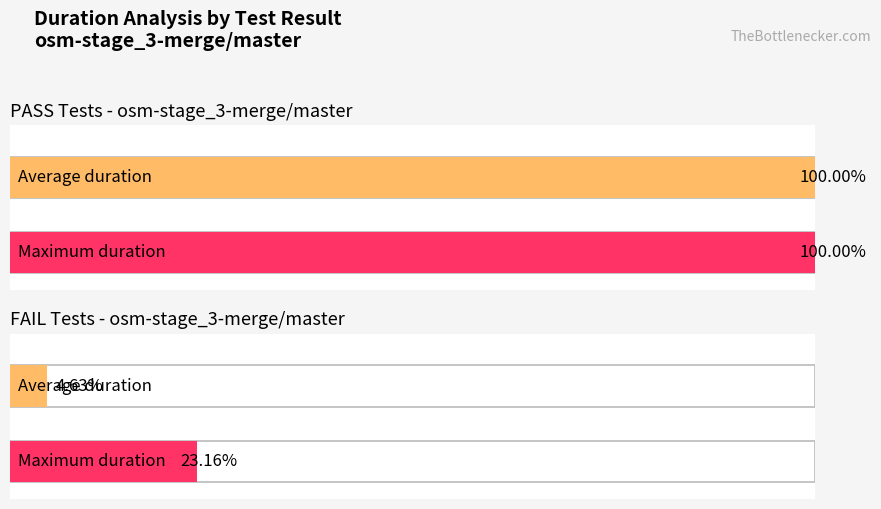

The value of Average utilization at osm-stage_3-merge/master Basic 01 is 8.9. True or false?

False